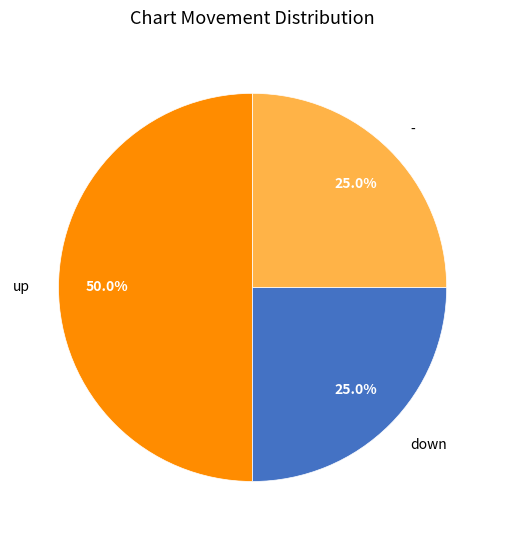

To the nearest percent, what is the difference between the up and - slice percentages?

25%